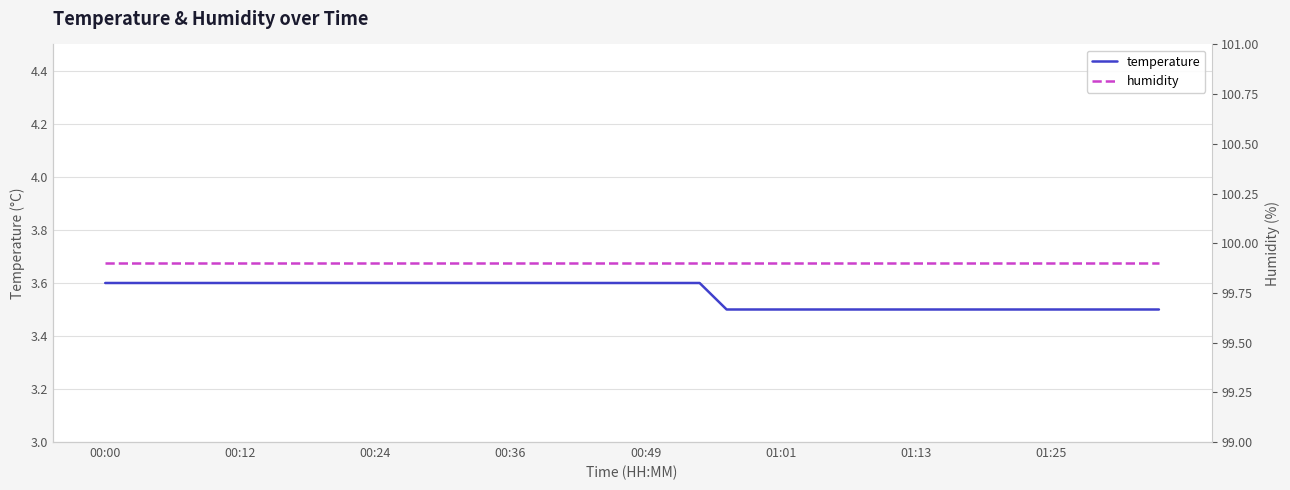

What is the sum of all temperature values?

142.3